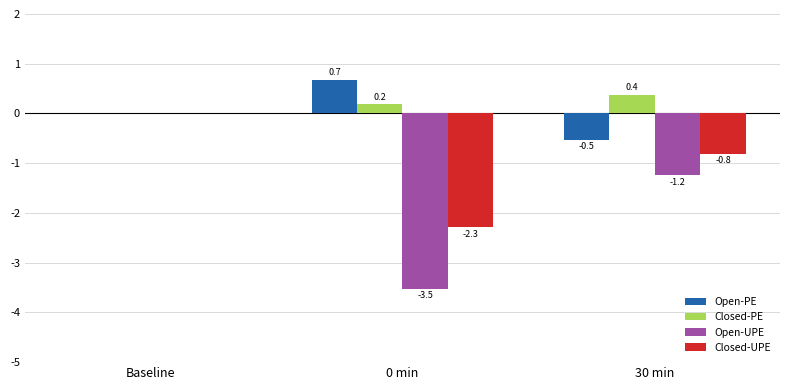

What are all the series names shown in the legend?

Open-PE, Closed-PE, Open-UPE, Closed-UPE